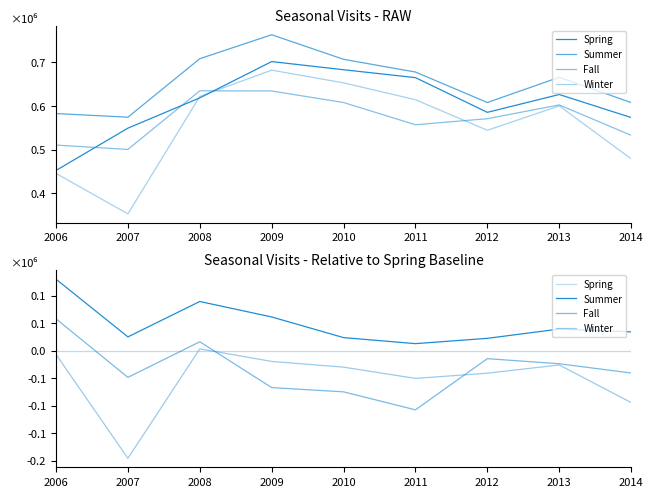

What is the value of the Fall point at the 7th from the left?

-14544